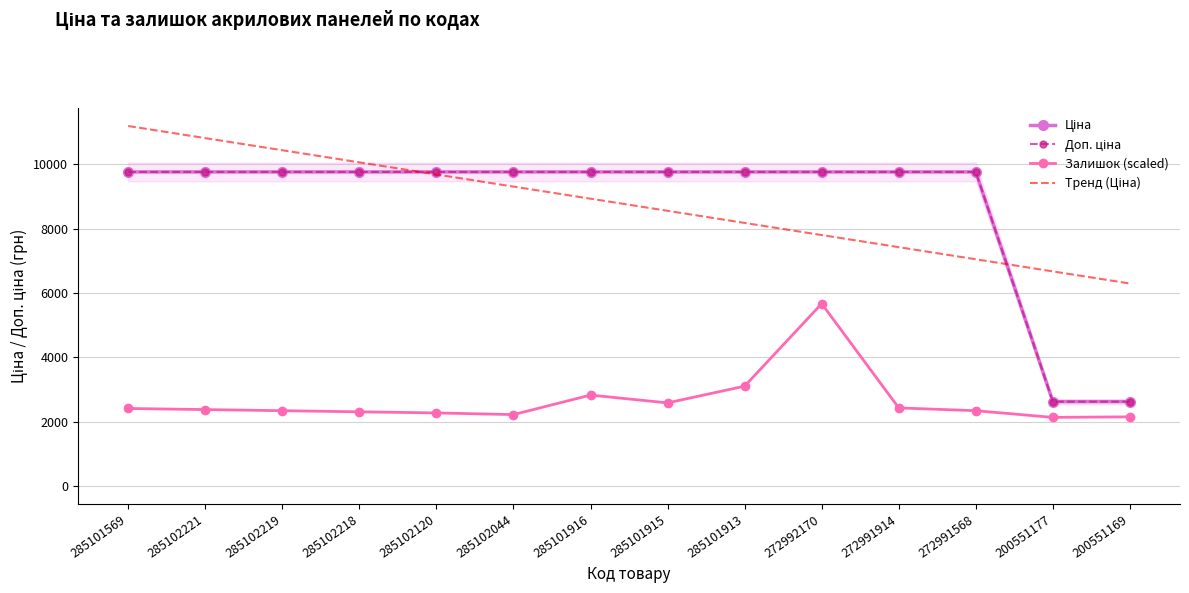

Count the number of categories in the chart.

14